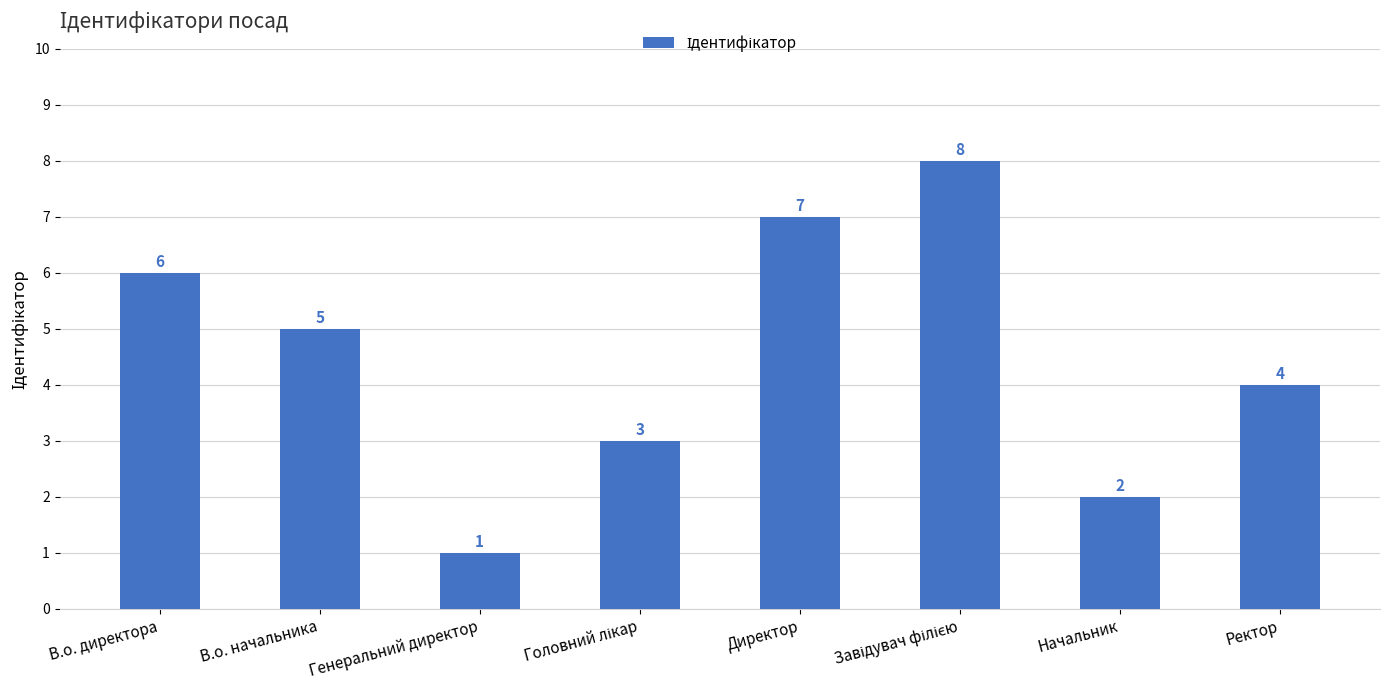

The chart shows a value of 4 at Ректор. True or false?

True